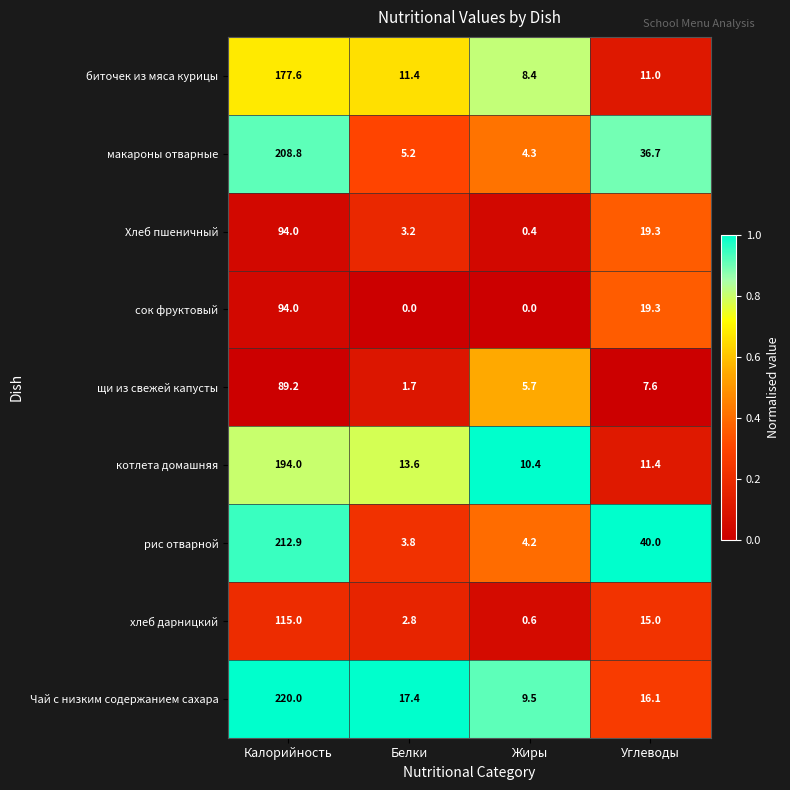

What is the sum of the щи из свежей капусты values at Белки and Калорийность?

90.9